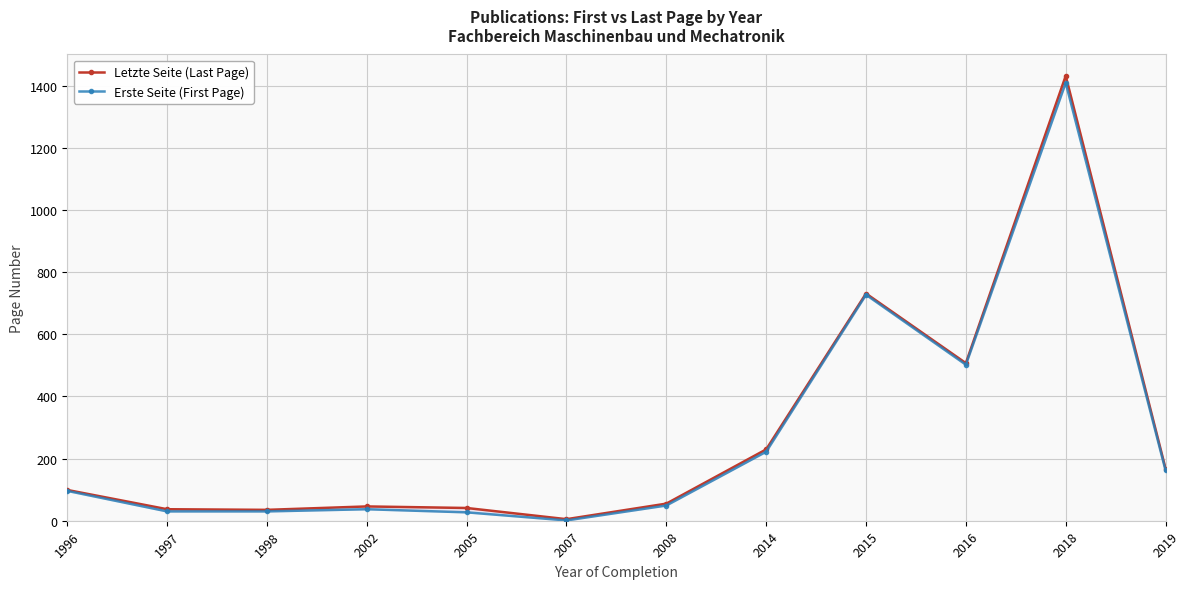

What is the difference between the highest and lowest values at 2005?

14.0